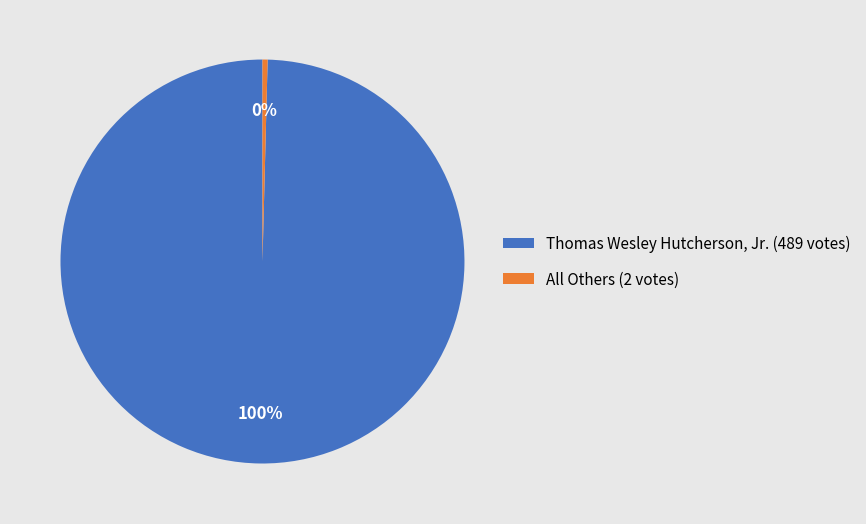

How many slices are in this pie chart?

2